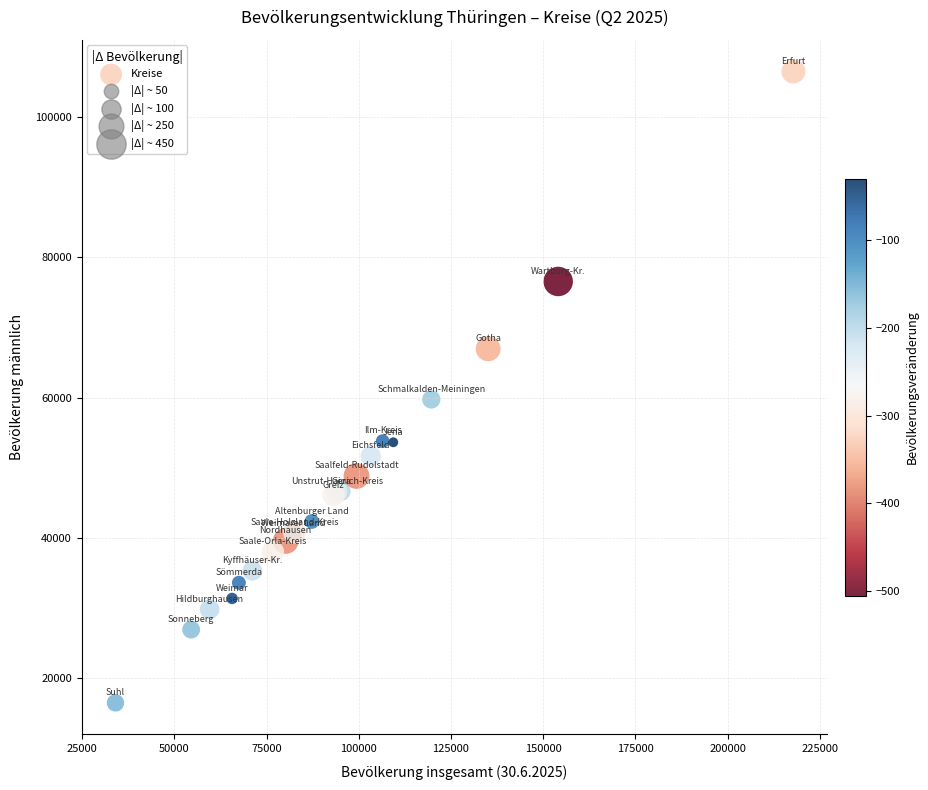

What Y value in the scatter plot is closest to 61476?

59728